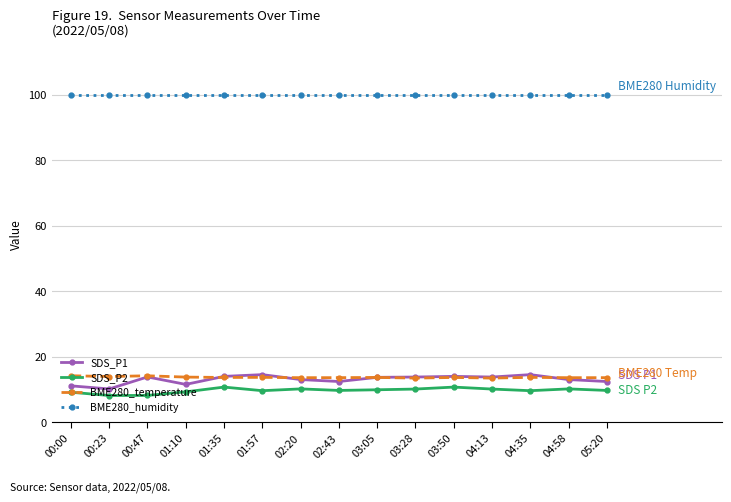

What is the smallest value displayed?

8.2